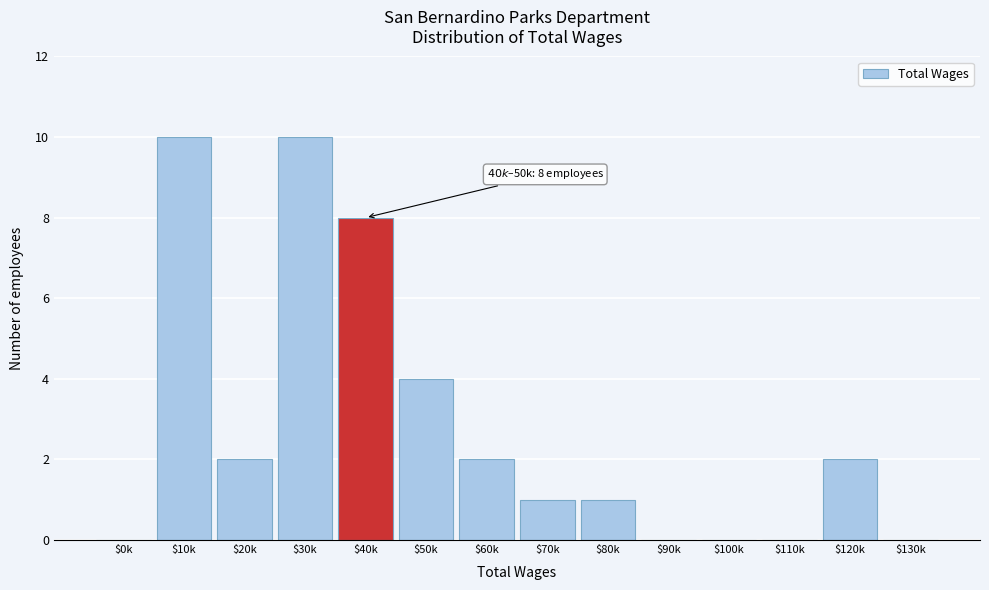

What is the greatest value displayed?

10